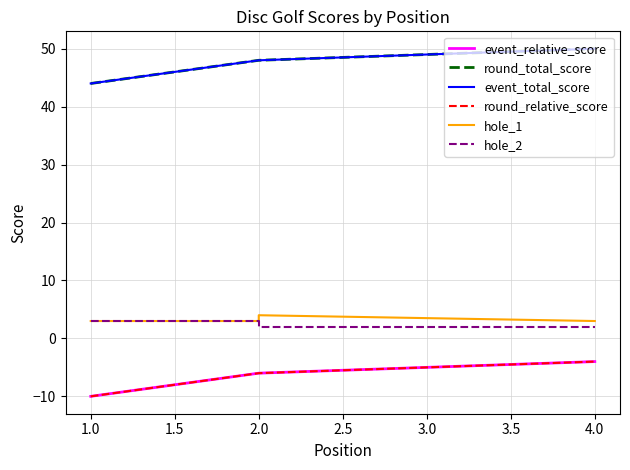

What is the maximum value shown in the chart?

50